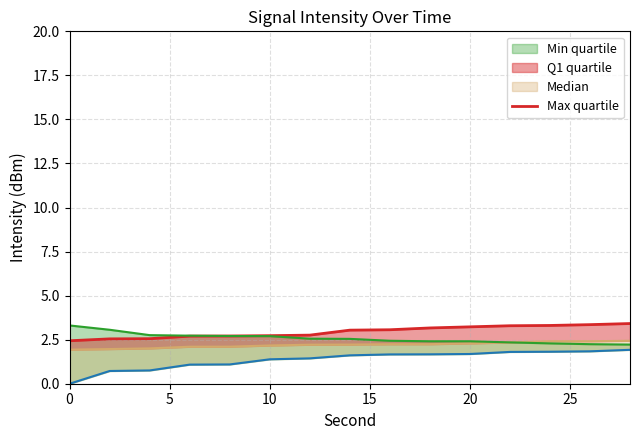

How many values exceed 3?

8